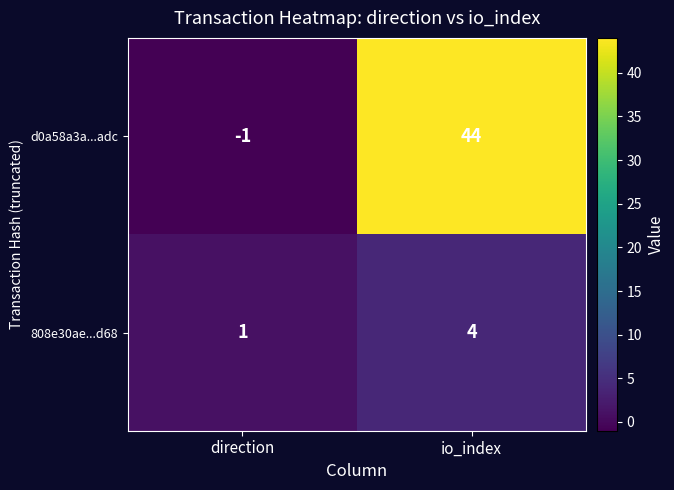

Which label corresponds to the largest value in the chart?

io_index